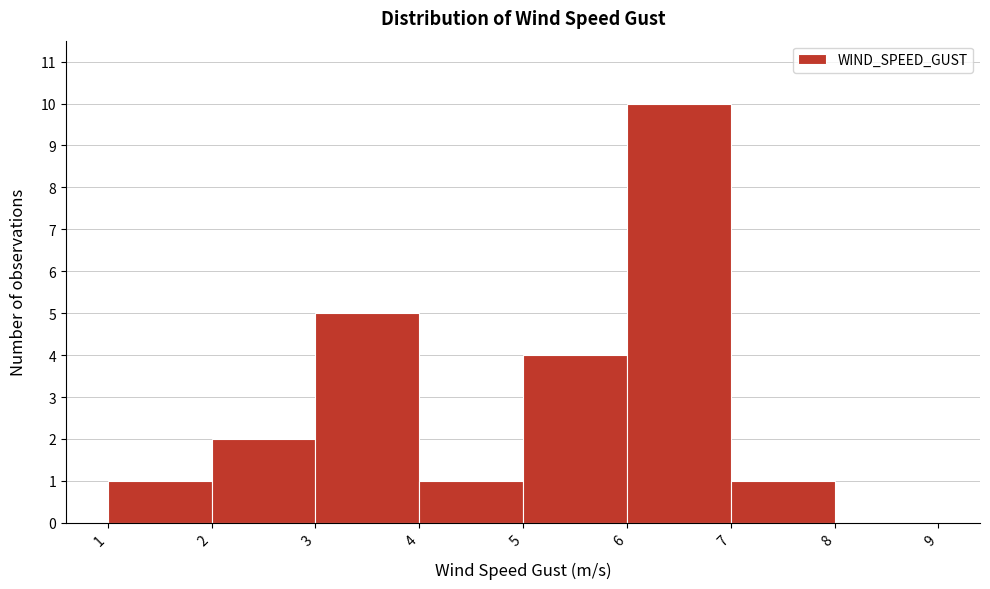

Over which range of the x-axis is the bar tallest?

6 to 7